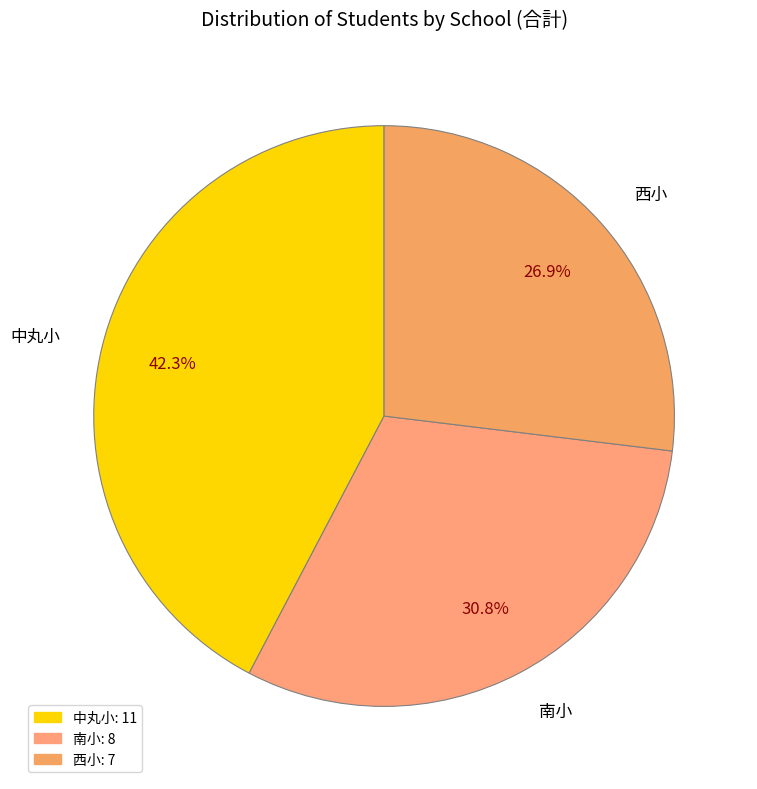

What is the largest slice in the pie chart?

中丸小